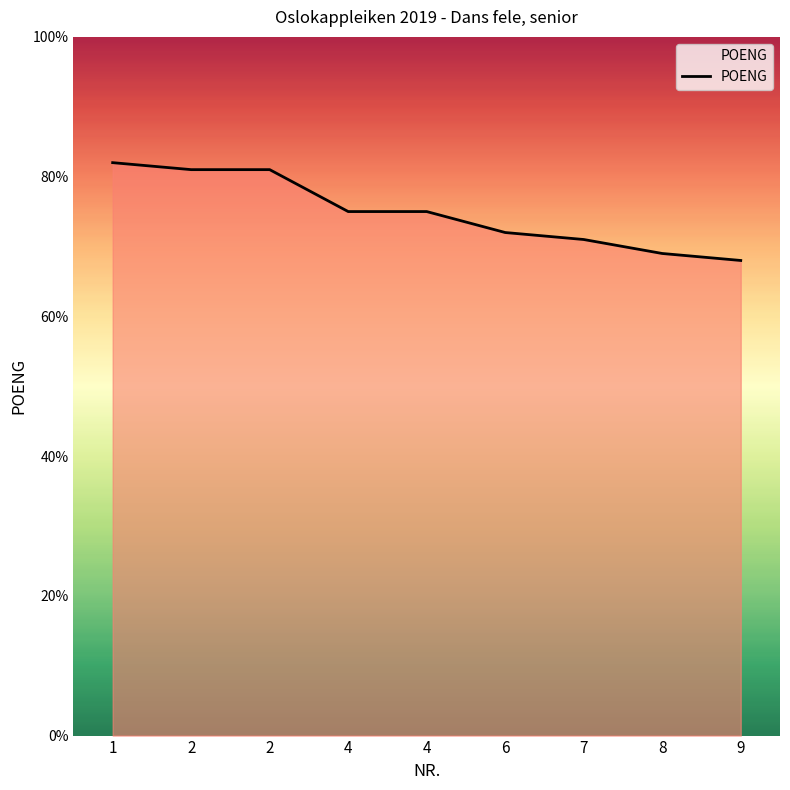

Does the chart display data point markers on the line(s)?

No